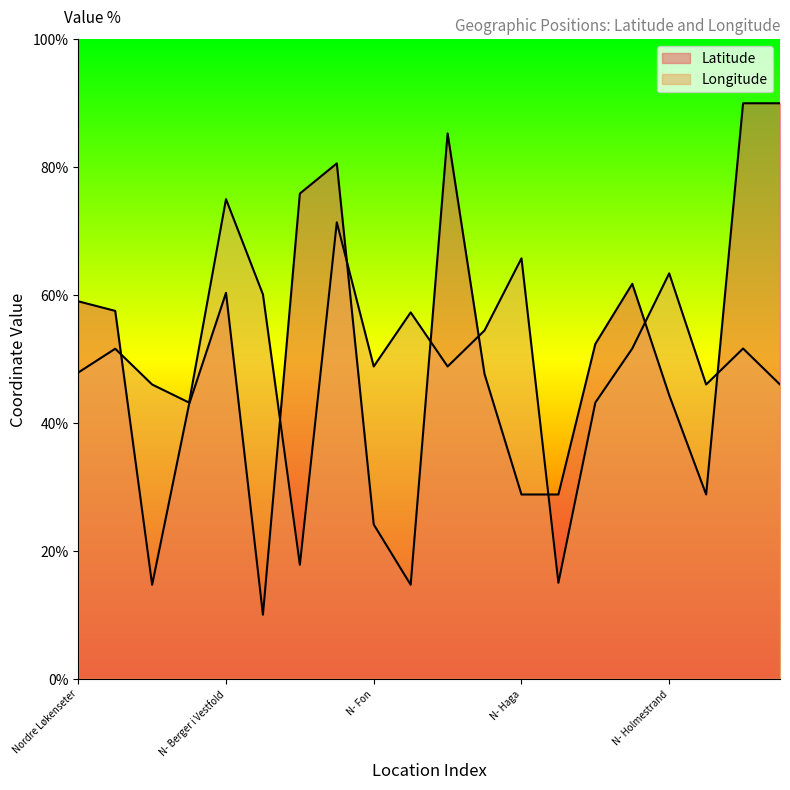

Is the value of Longitude at N- Holm greater than the value of Latitude at N- Fossan?

Yes